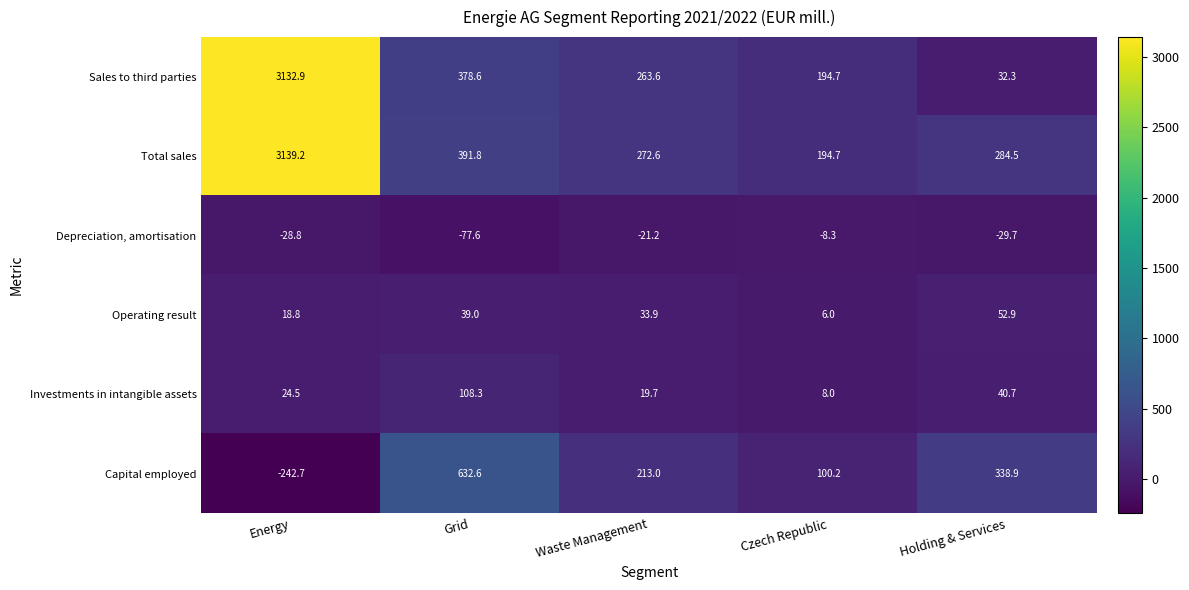

The Depreciation, amortisation series shows -13.3 at Energy. True or false?

False